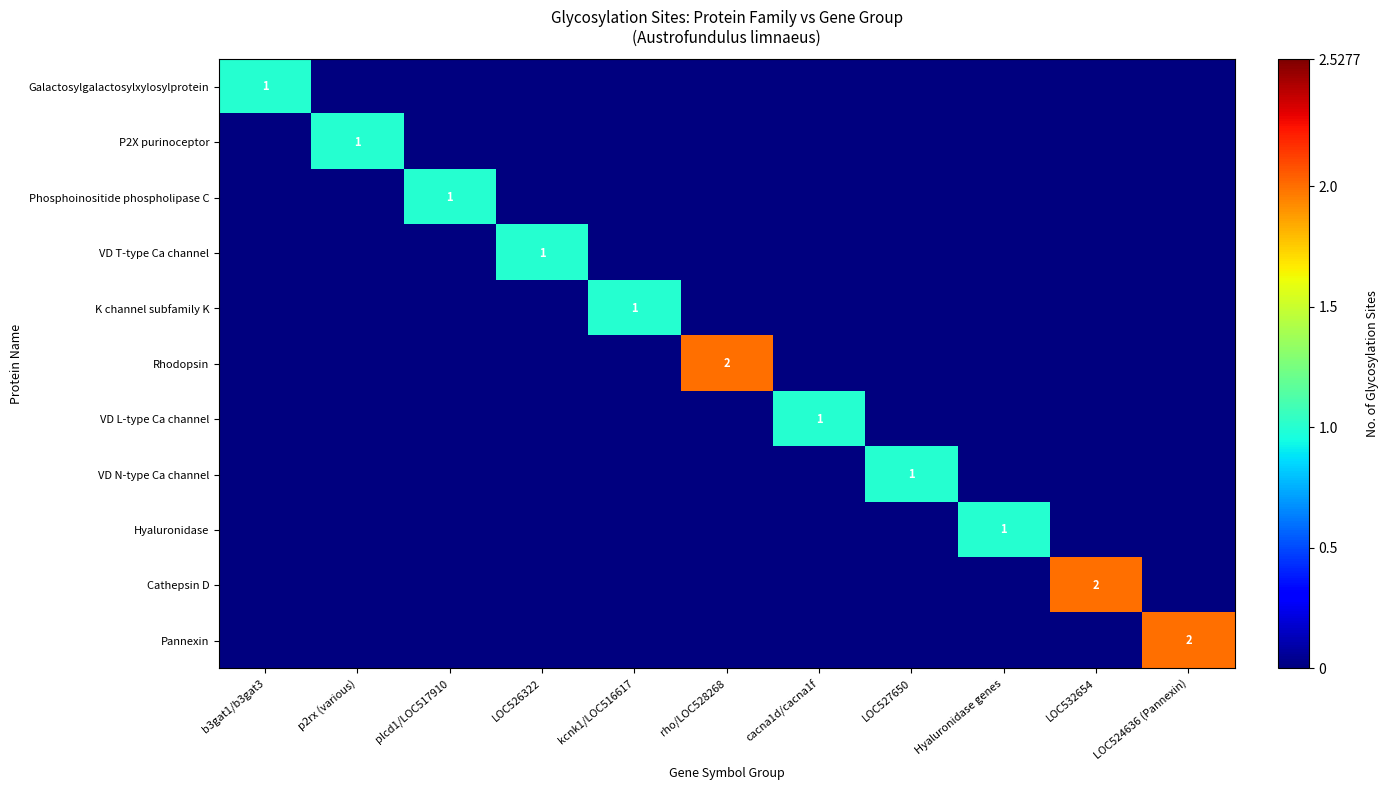

At which label is Rhodopsin closest to 1?

b3gat1/b3gat3